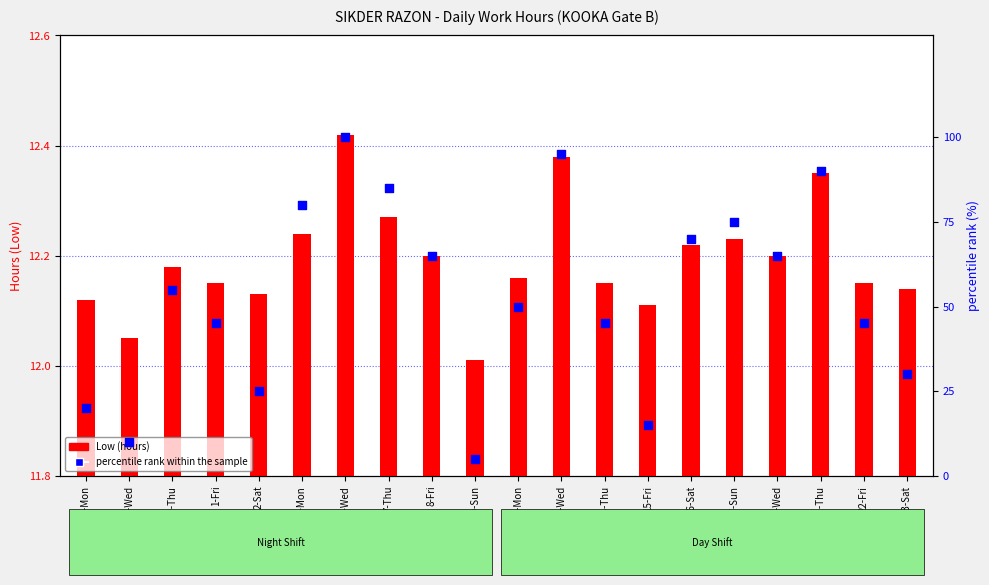

At which category is the sum across all series the highest?

6-Wed